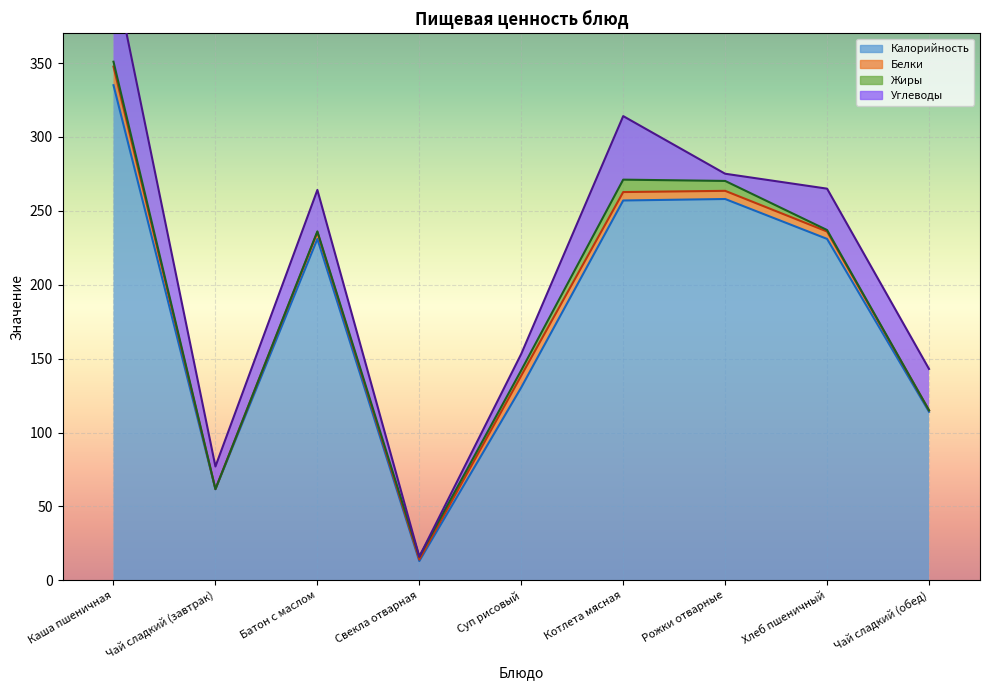

What is the total value across all series at Хлеб пшеничный?

265.0